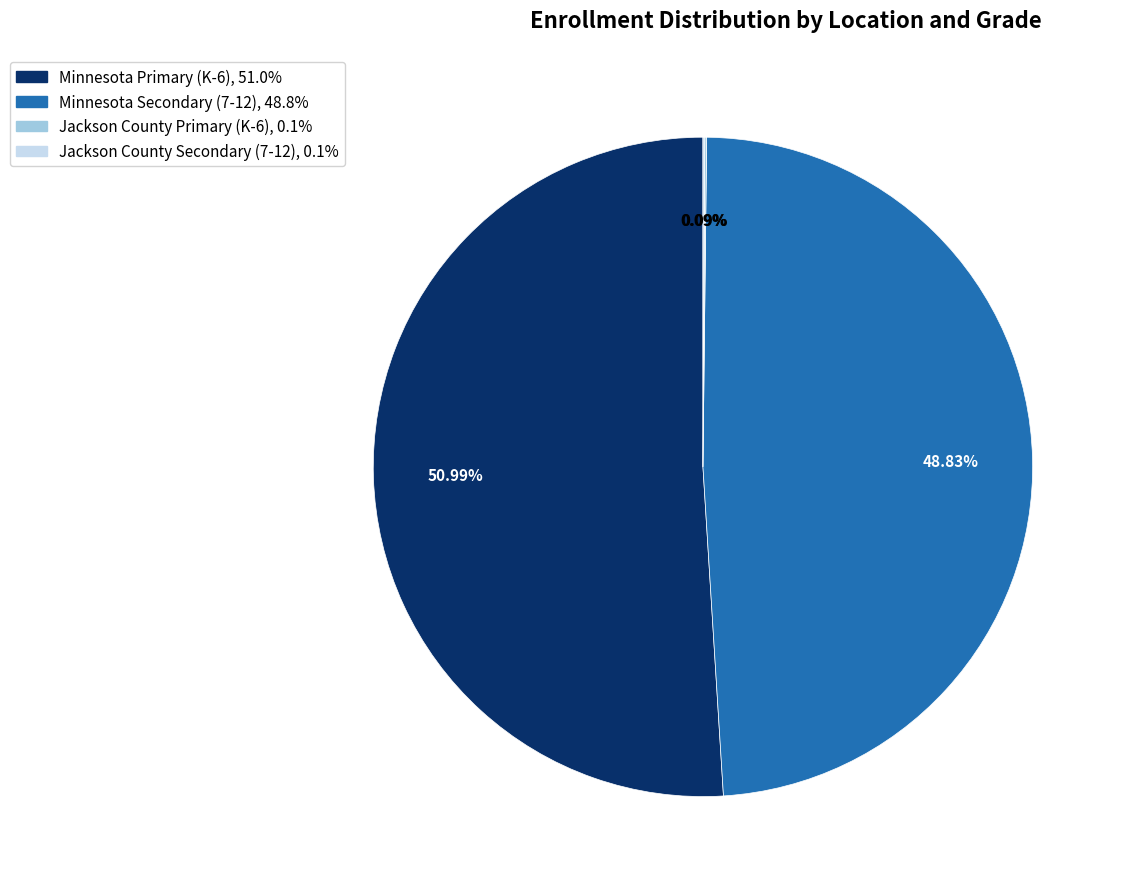

Is there a majority slice in this chart?

Yes